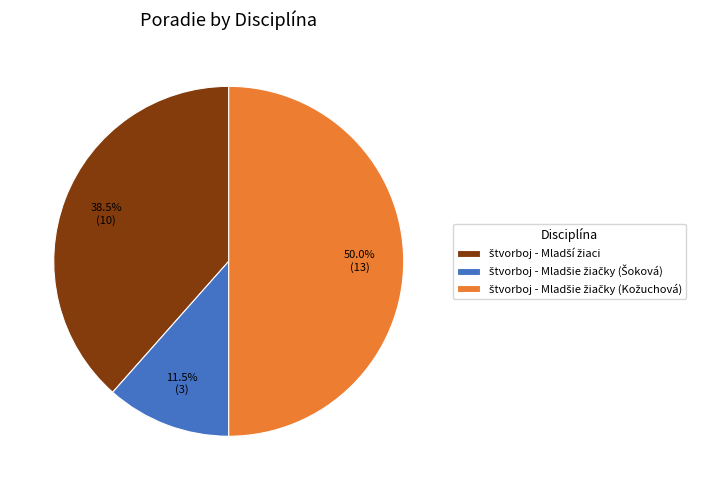

Does any single category account for the majority?

No